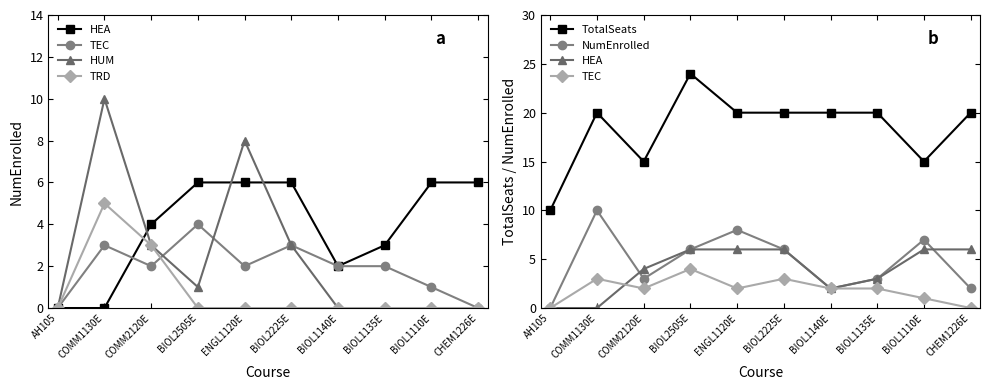

Where is TotalSeats nearest to the value 17?

COMM2120E